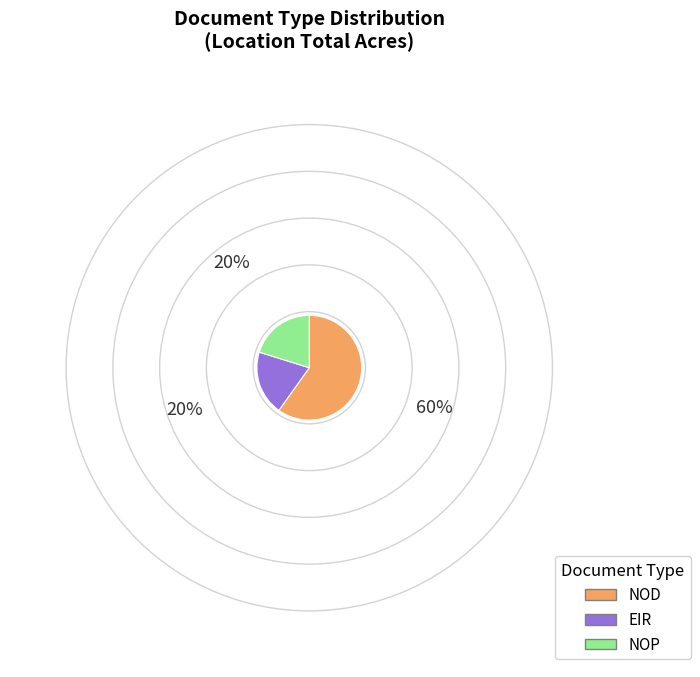

Do NOD and NOP together represent more than half of the pie?

Yes